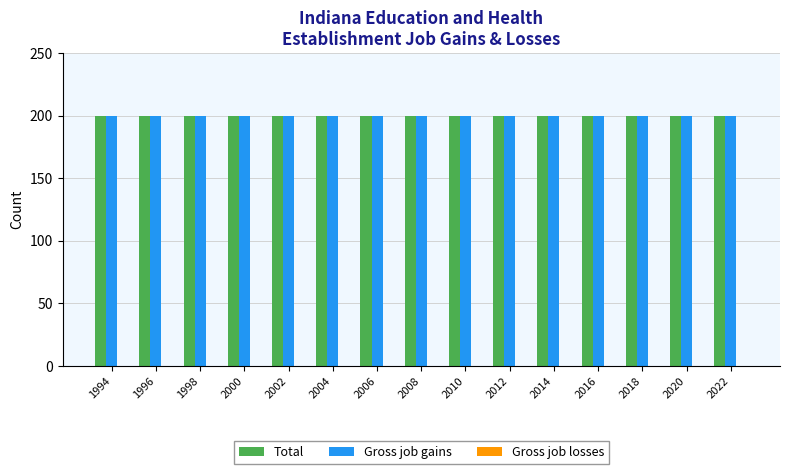

What is the value of the Total bar at the 10th from the left?

200